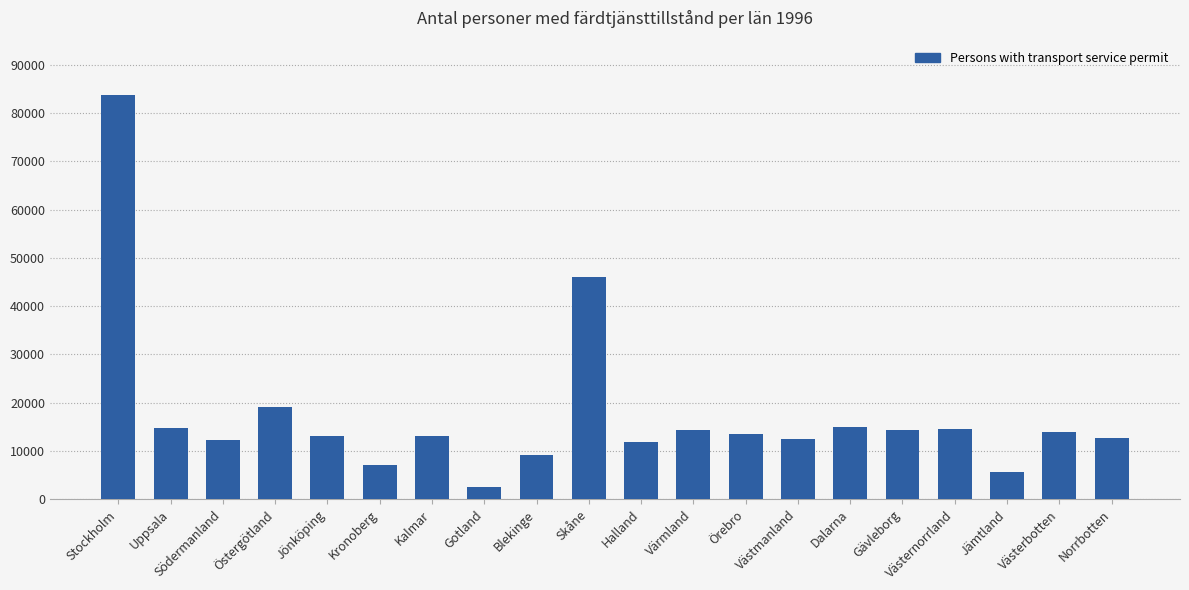

Between Västmanland and Västernorrland, which is larger?

Västernorrland